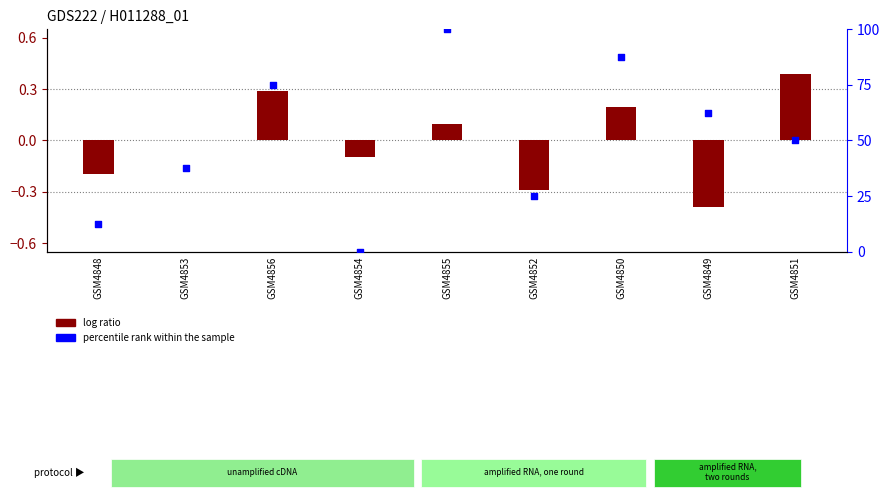

What is the total value across all series at GSM4851?

50.4